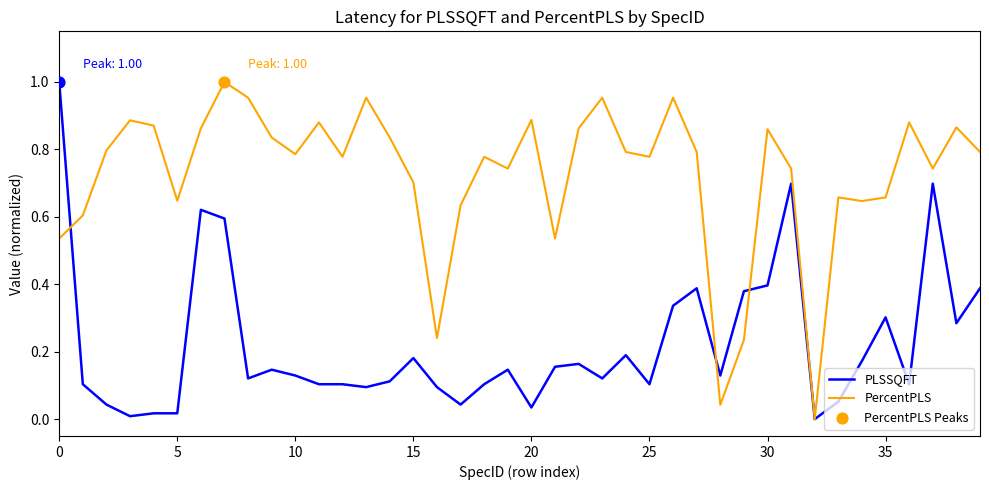

List the series in order of their overall mean, highest first.

PercentPLS, PLSSQFT